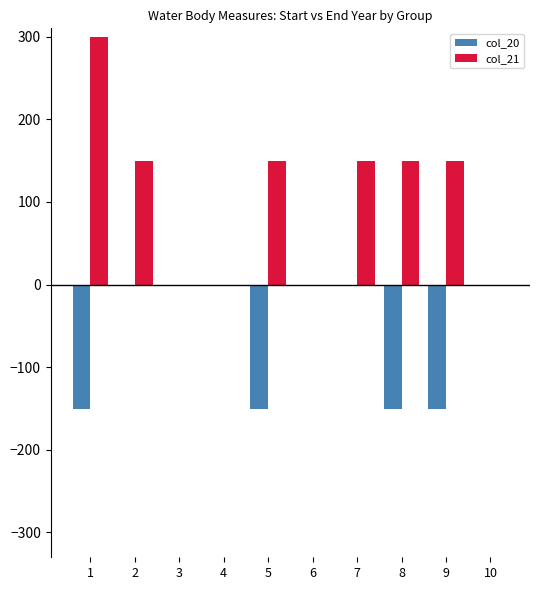

The value of col_21 at 10 is 185. True or false?

False